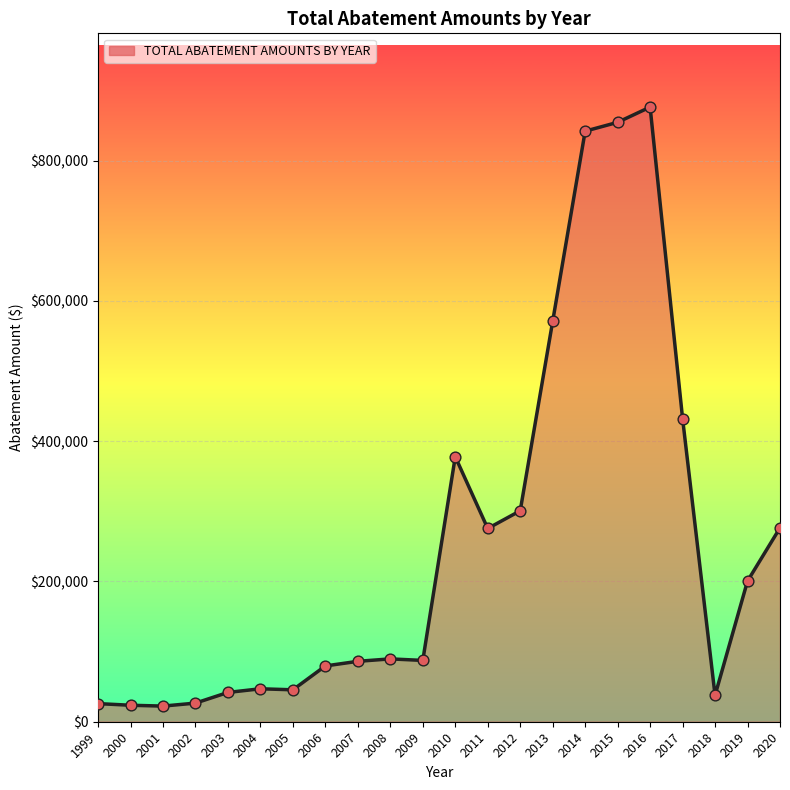

What is the ratio of the value at 1999 to the value at 2002?

1.0